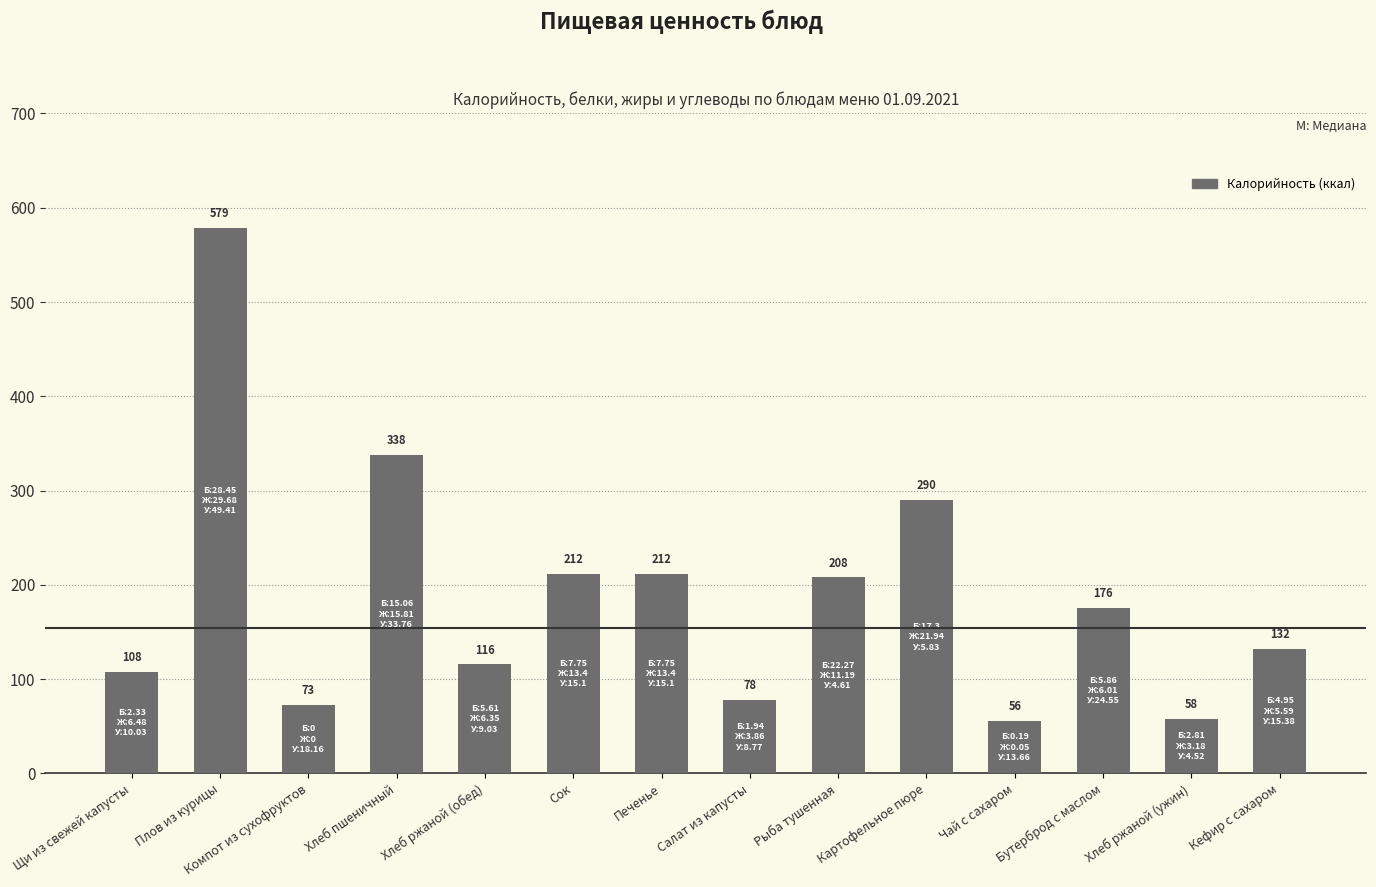

What is the difference between the maximum and second lowest values?

521